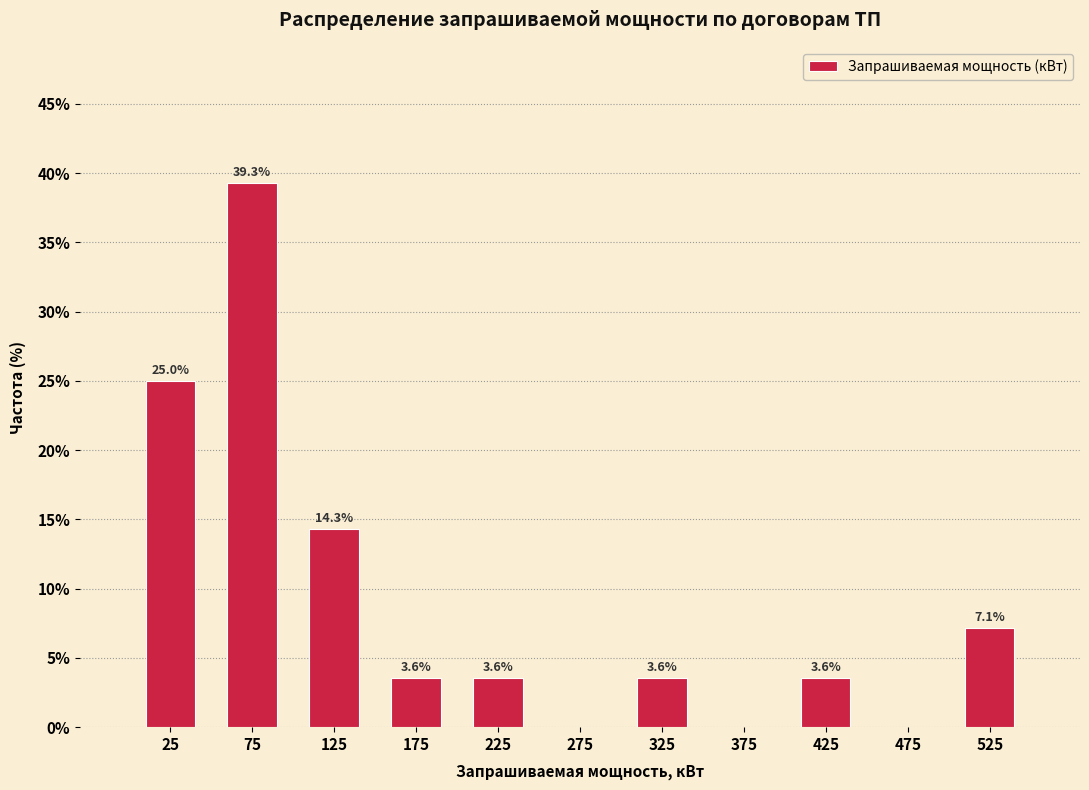

Which range on the x-axis has the tallest bar?

50 to 100